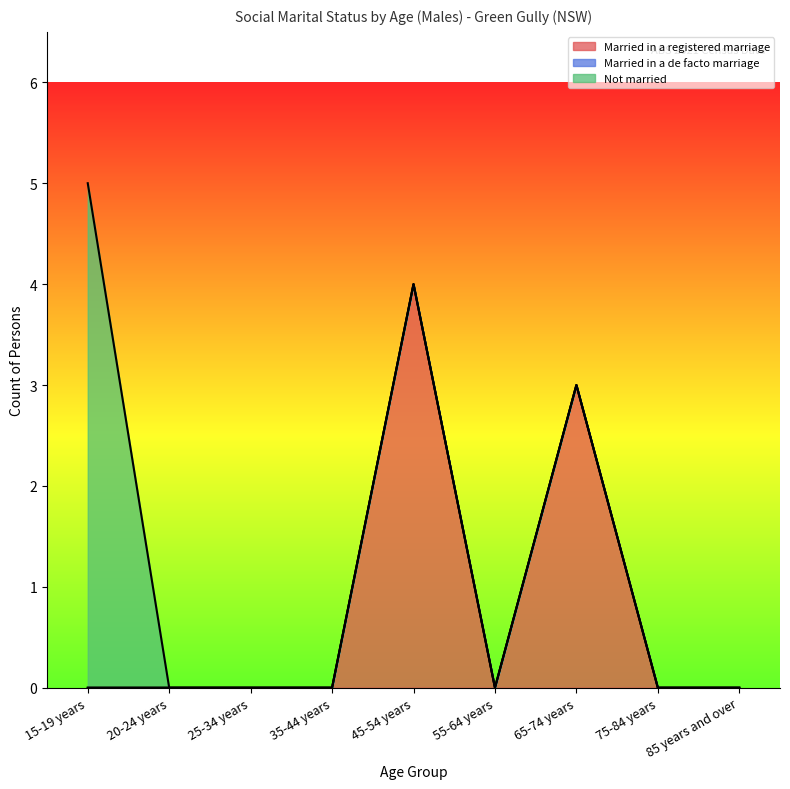

What is the difference between the maximum and minimum values in the Not married series?

5